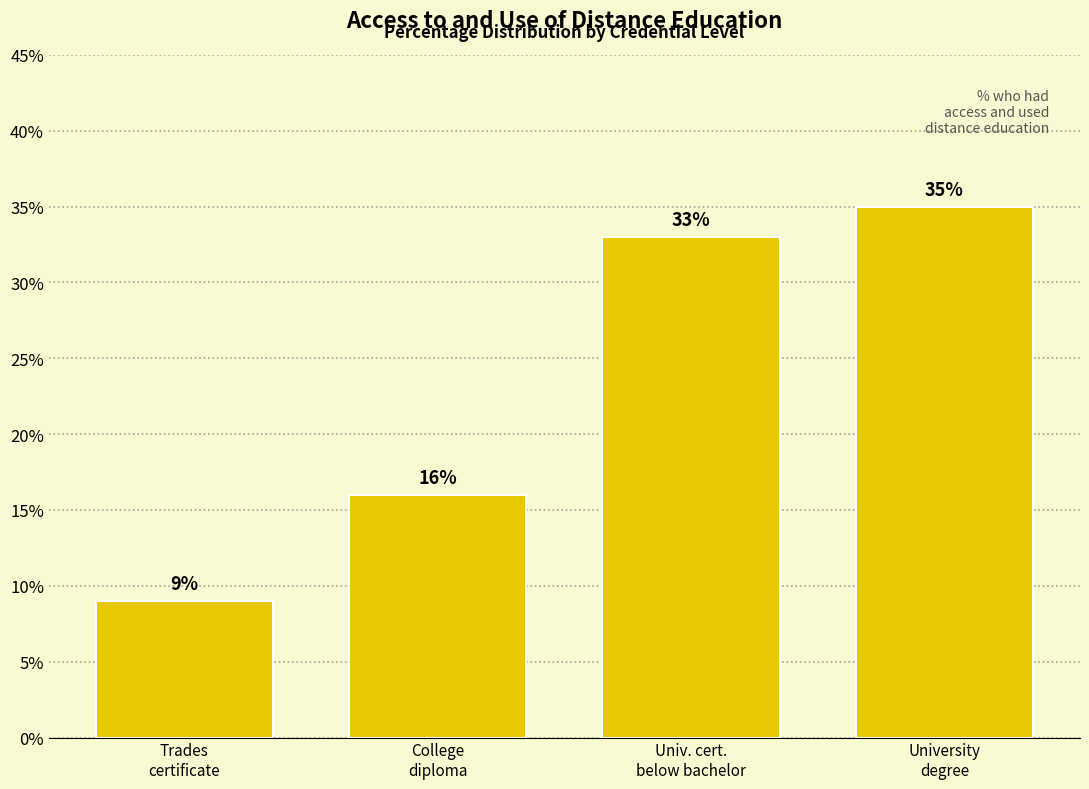

Reading left to right, extract all data points from this chart.

9	16	33	35